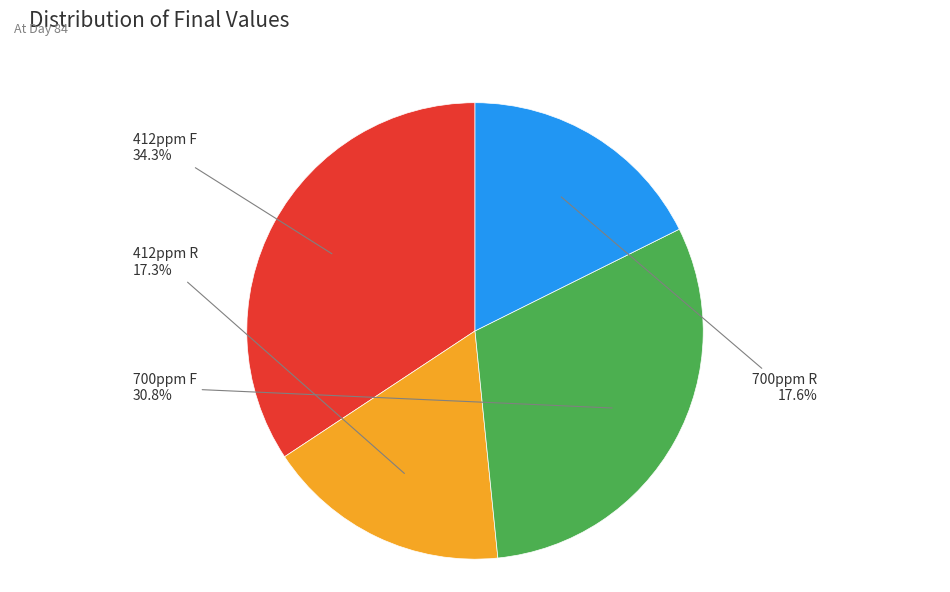

Does any single category account for the majority?

No